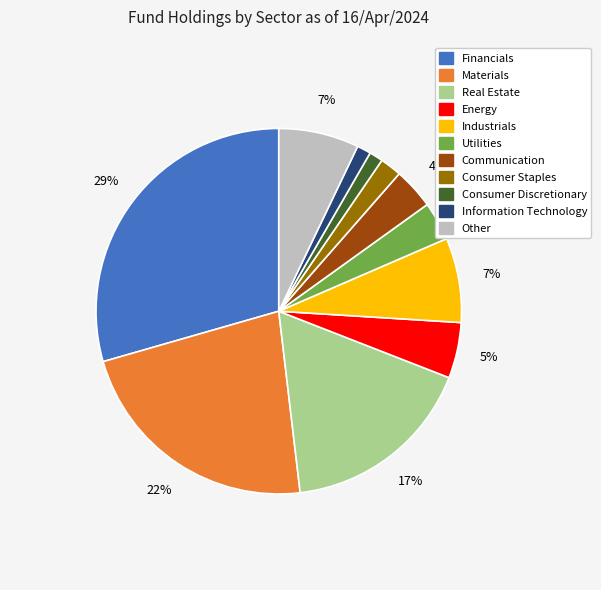

Is there any slice that represents more than half of the pie?

No